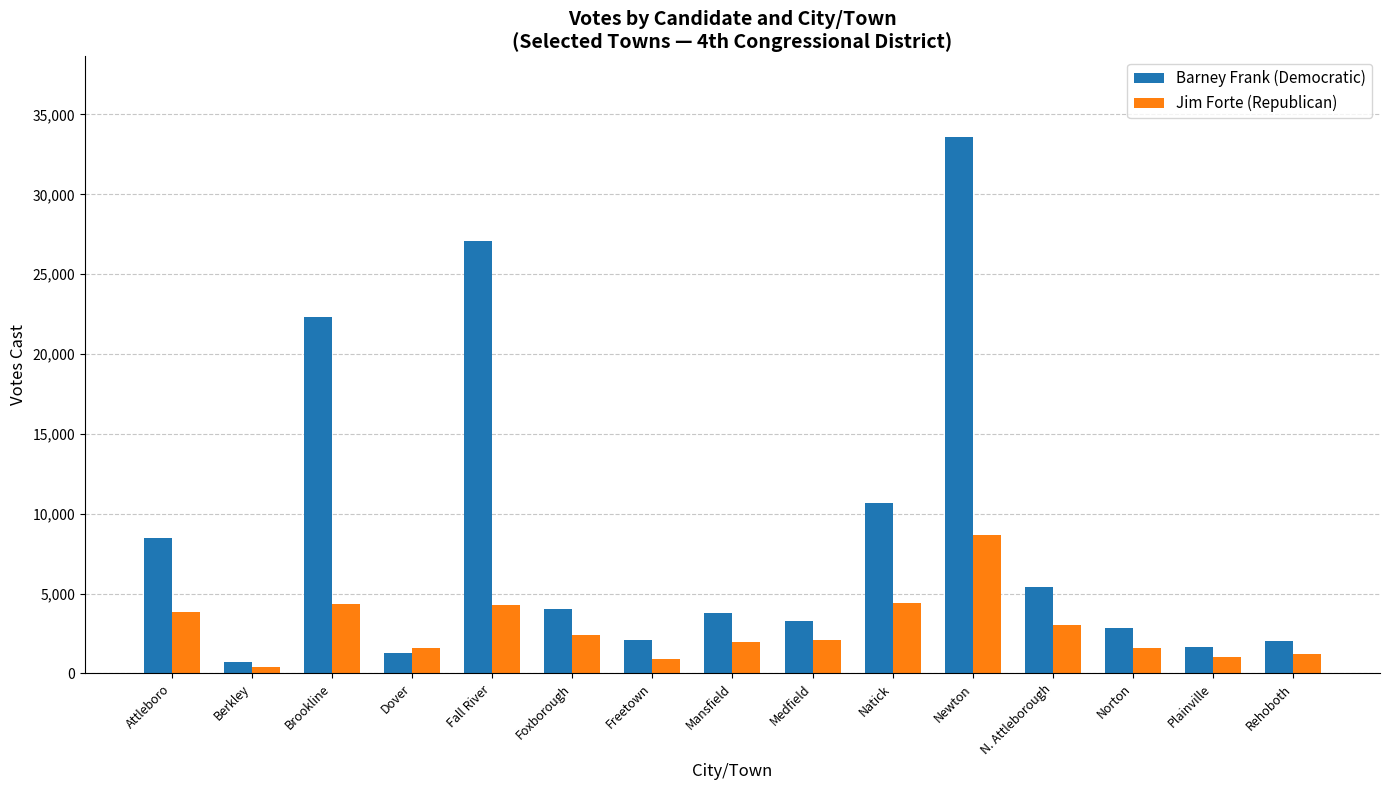

Which series has the widest spread of values?

Barney Frank (Democratic)